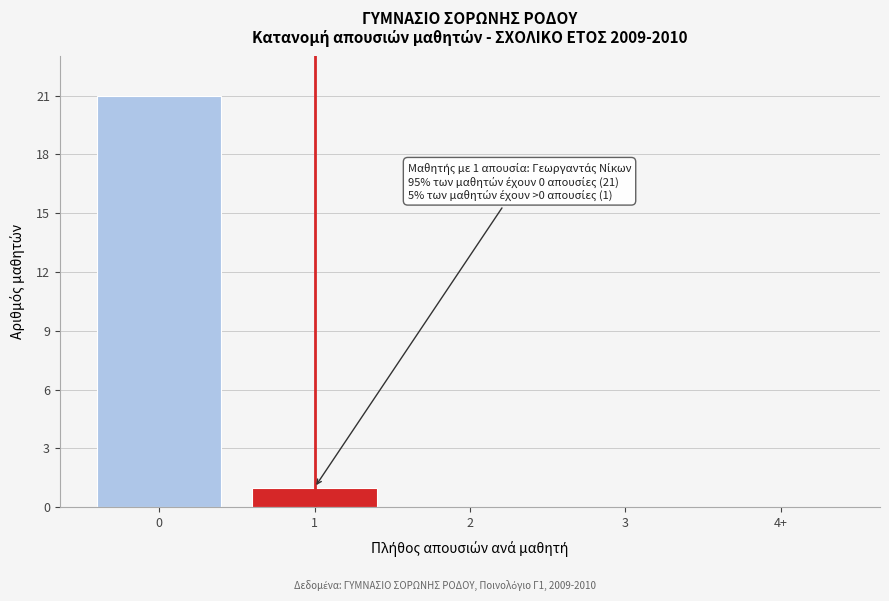

Reading left to right, what are all the values shown in this chart?

0=21	1=1	2=0	3=0	4+=0